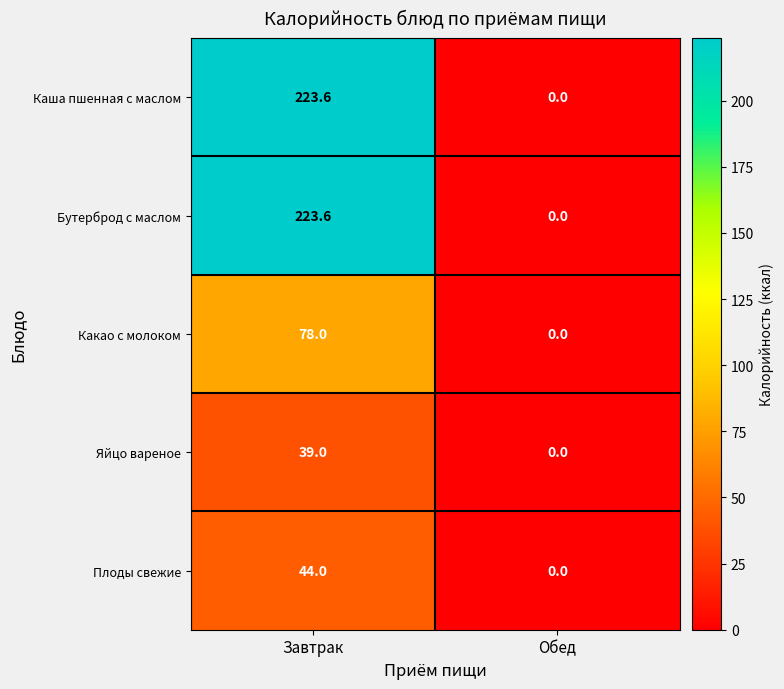

At how many categories does at least one series exceed 13?

1